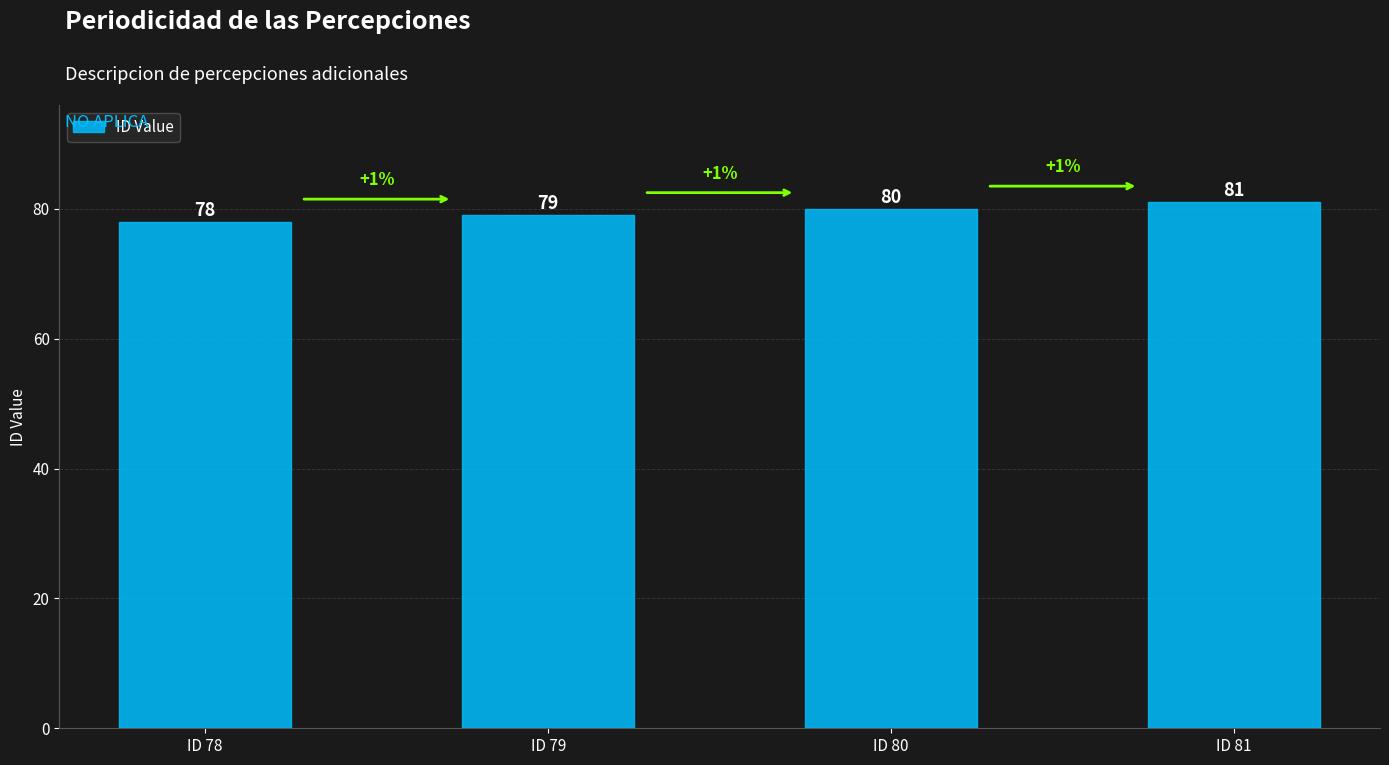

At which label is the value closest to 79?

ID 79